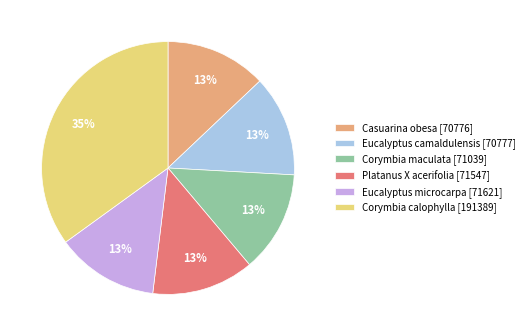

True or false: Corymbia maculata accounts for 13% of the total.

True